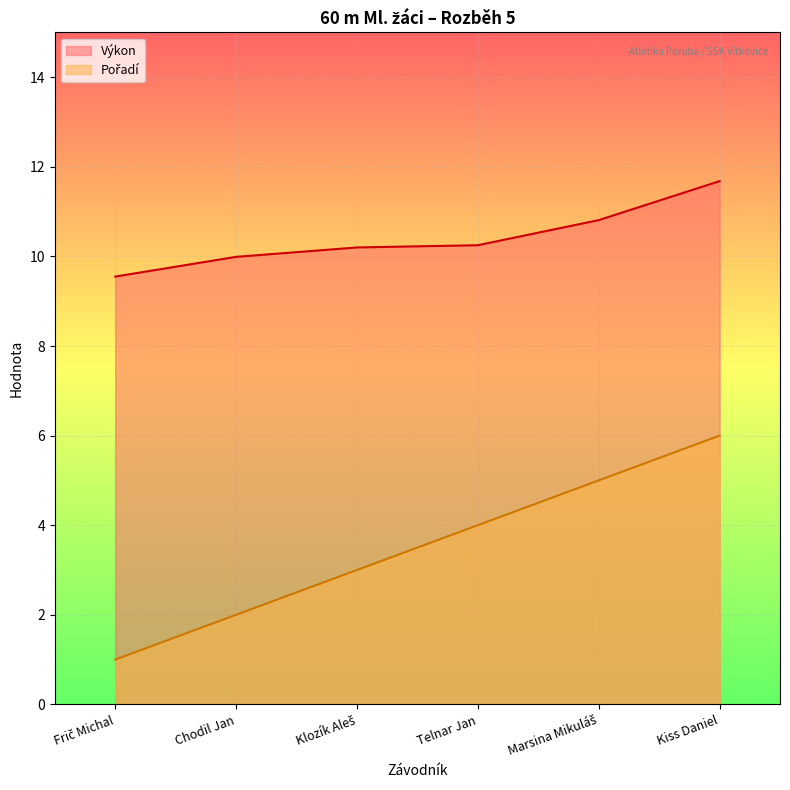

True or false: Výkon and Pořadí intersect in this chart.

False